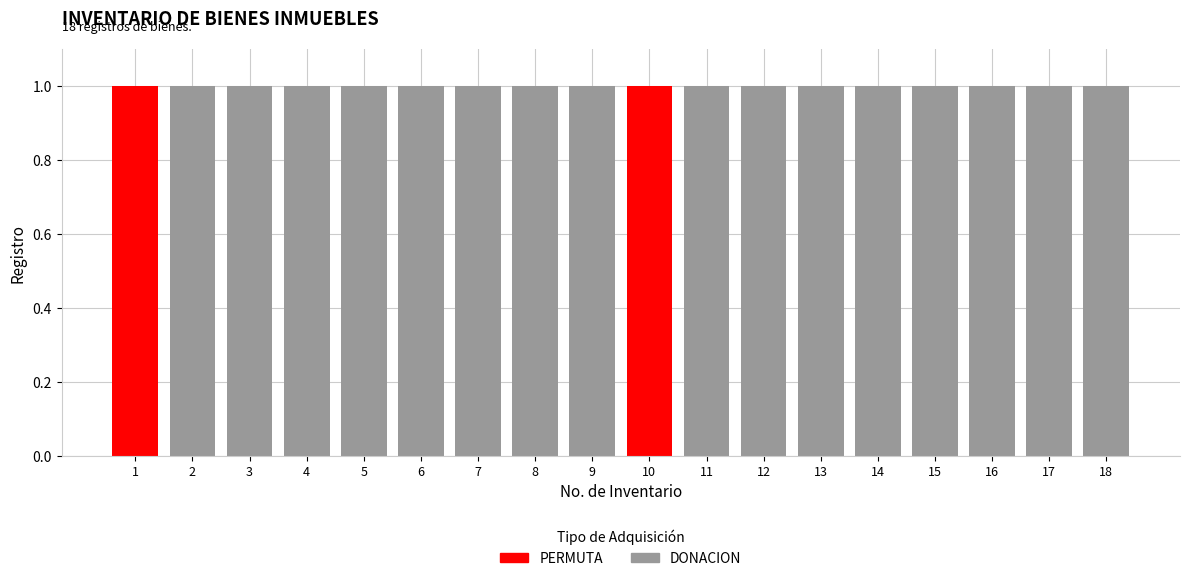

Reading left to right, transcribe all the data shown in this chart.

Inventario: 1	2	3	4	5	6	7	8	9	10	11	12	13	14	15	16	17	18
counts: 1	1	1	1	1	1	1	1	1	1	1	1	1	1	1	1	1	1